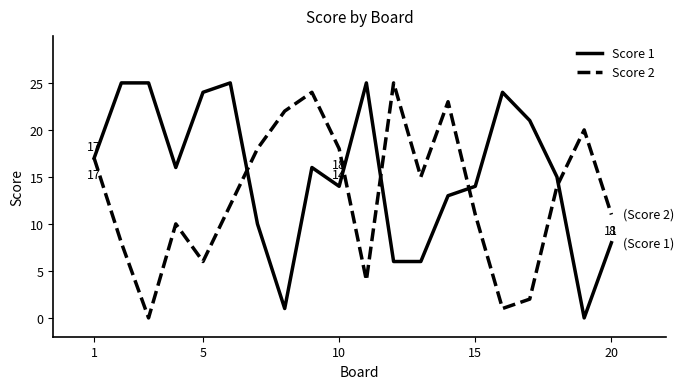

Rank the series by their average value, from lowest to highest.

Score 2, Score 1